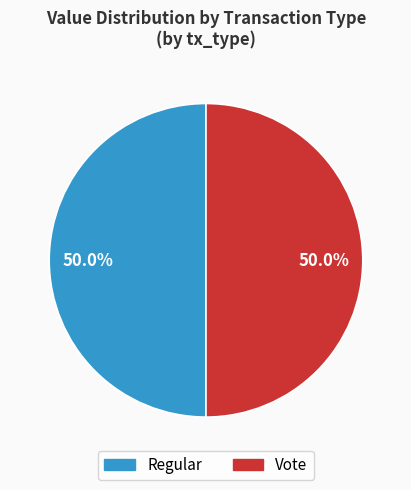

To the nearest percent, what is the average slice percentage?

50%